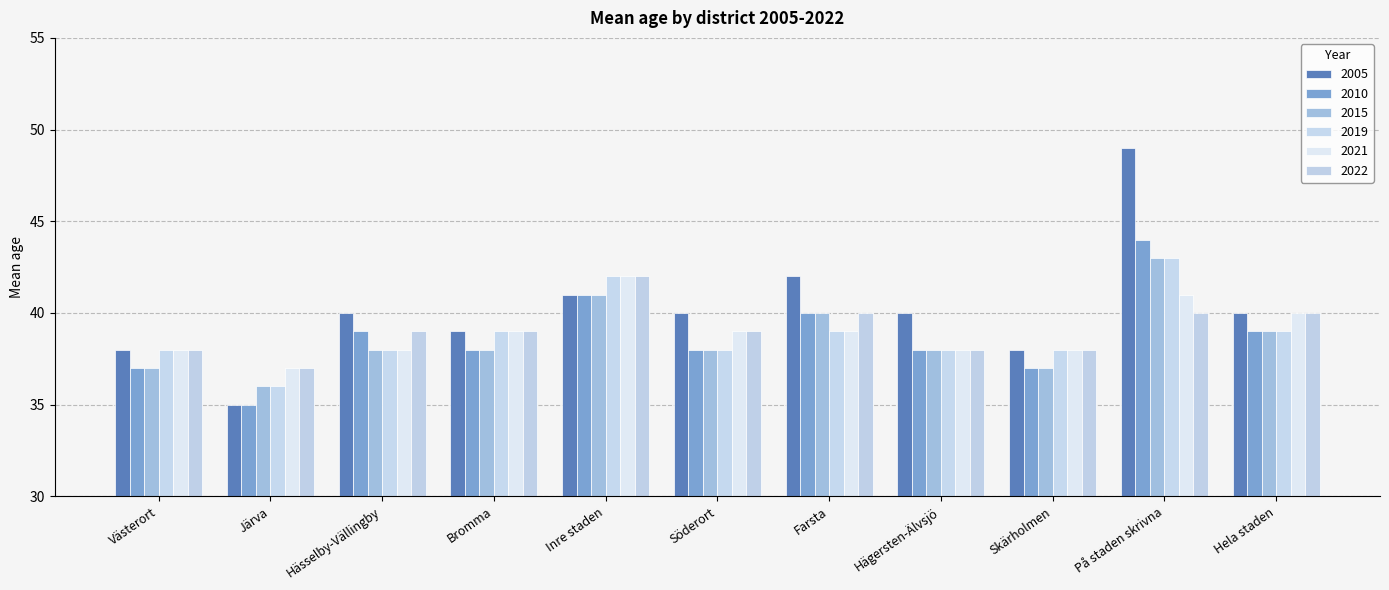

True or false: 2010 has a value of 37 at Skärholmen.

True